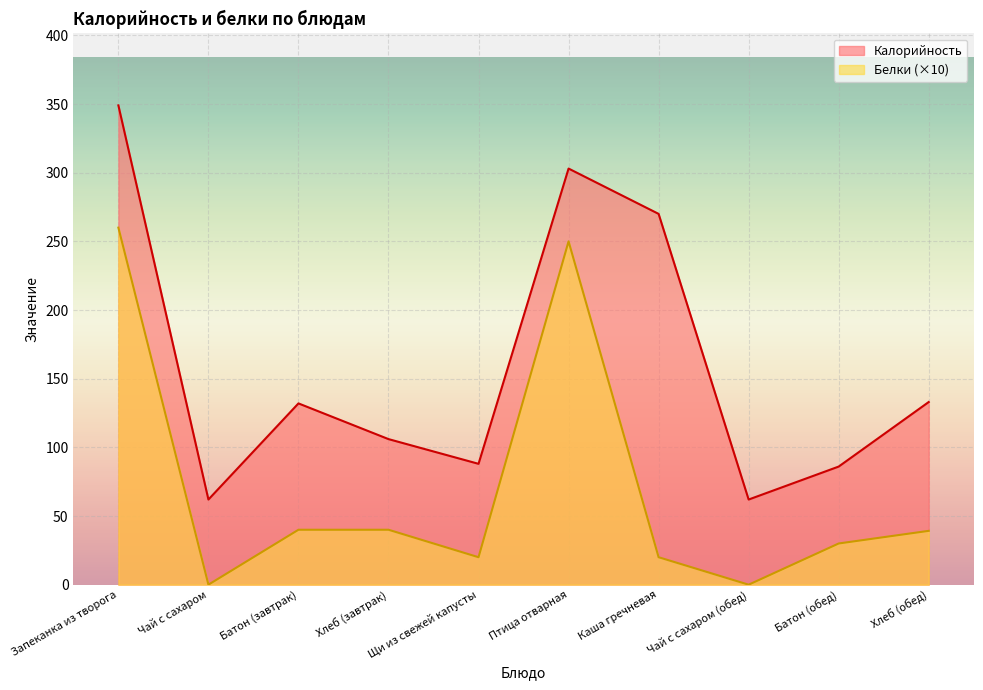

What are all the series names shown in the legend?

Калорийность, Белки (×10)